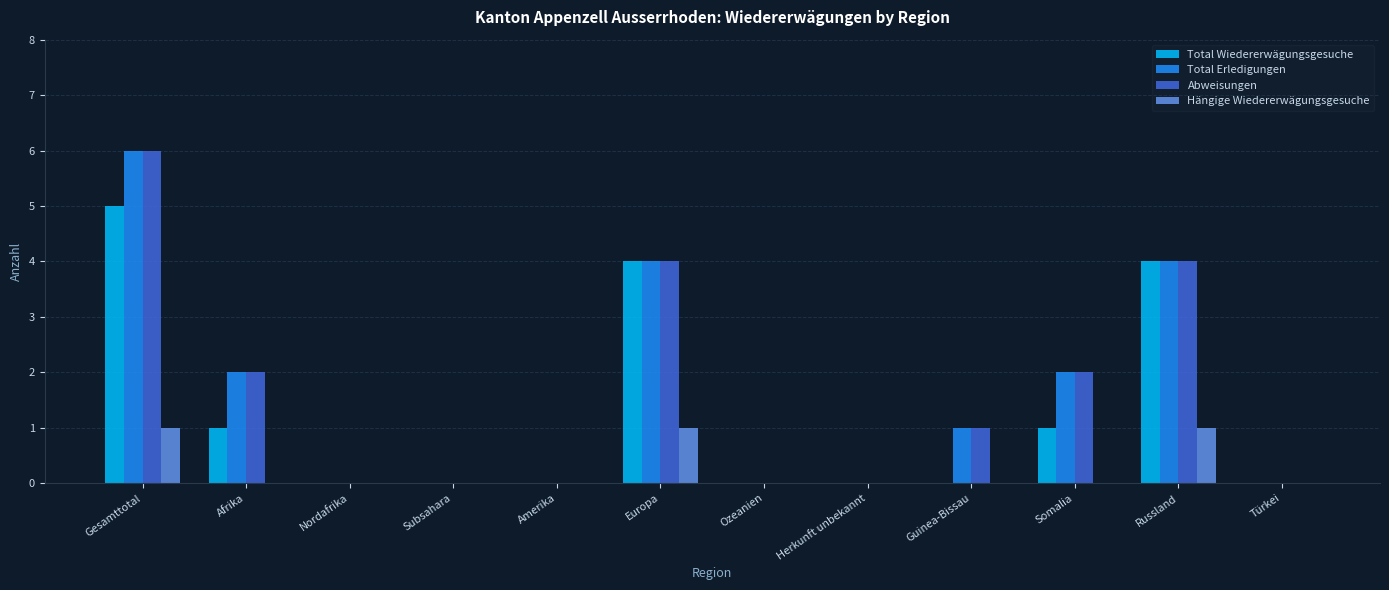

Are the bars horizontal?

No